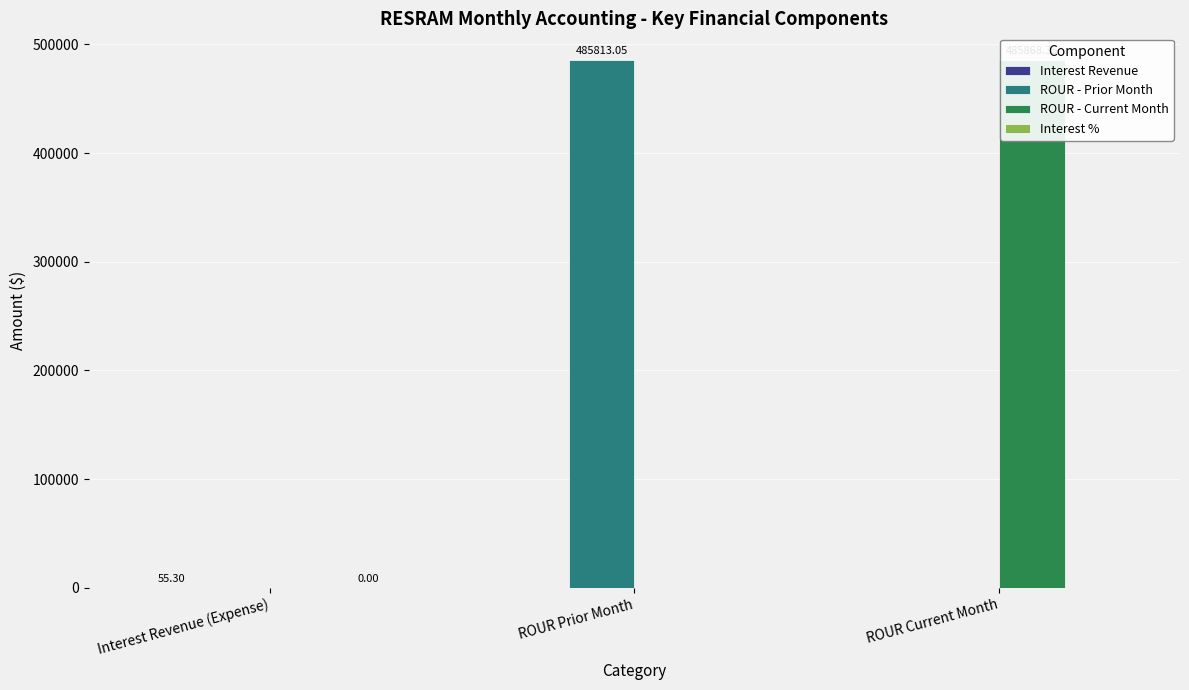

Which series has the widest spread of values?

ROUR - Current Month